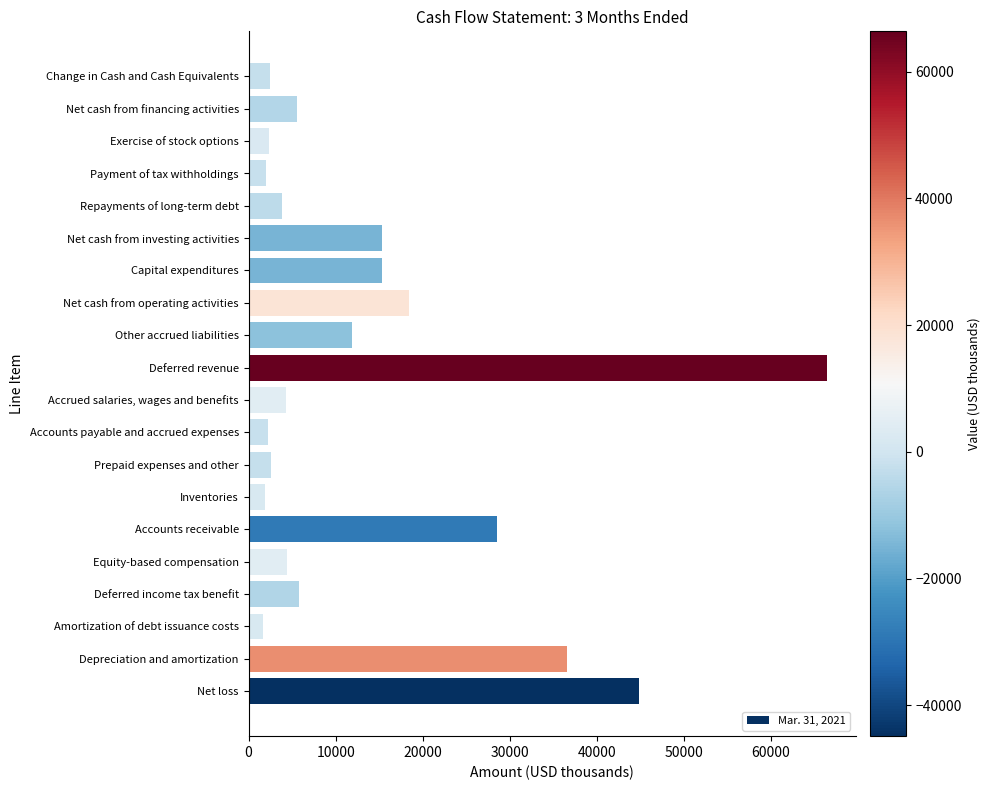

What is the sum of all values?

276443